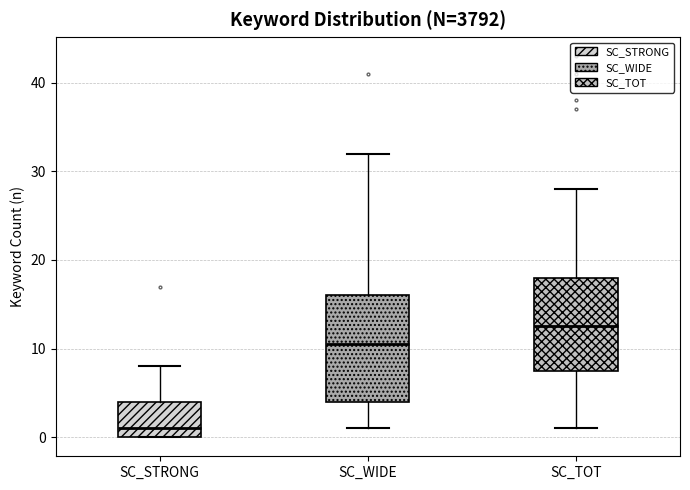

Which box is the tallest, from its lower edge to its upper edge?

SC_WIDE